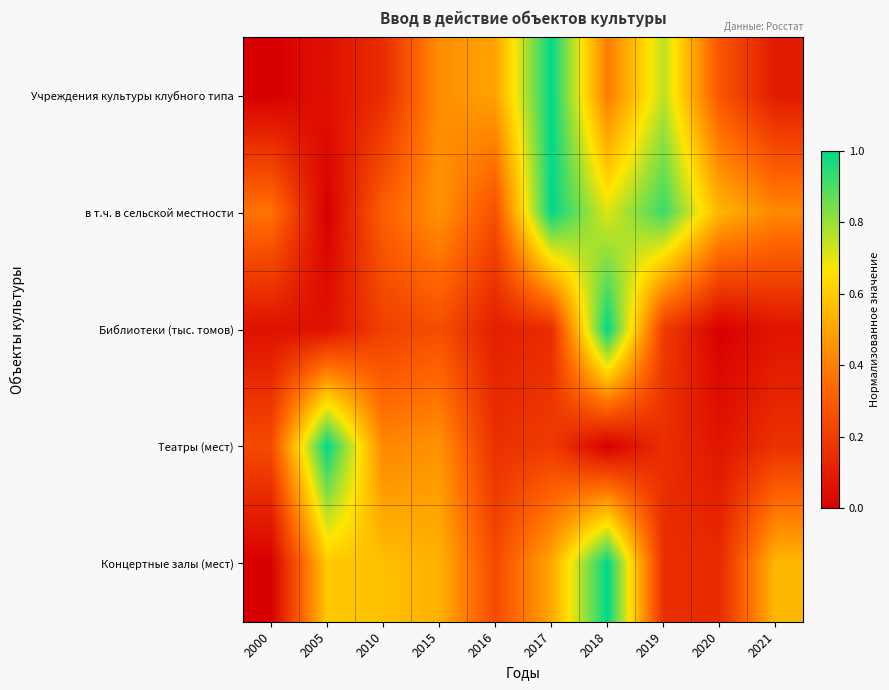

At how many categories does at least one series exceed 0?

10